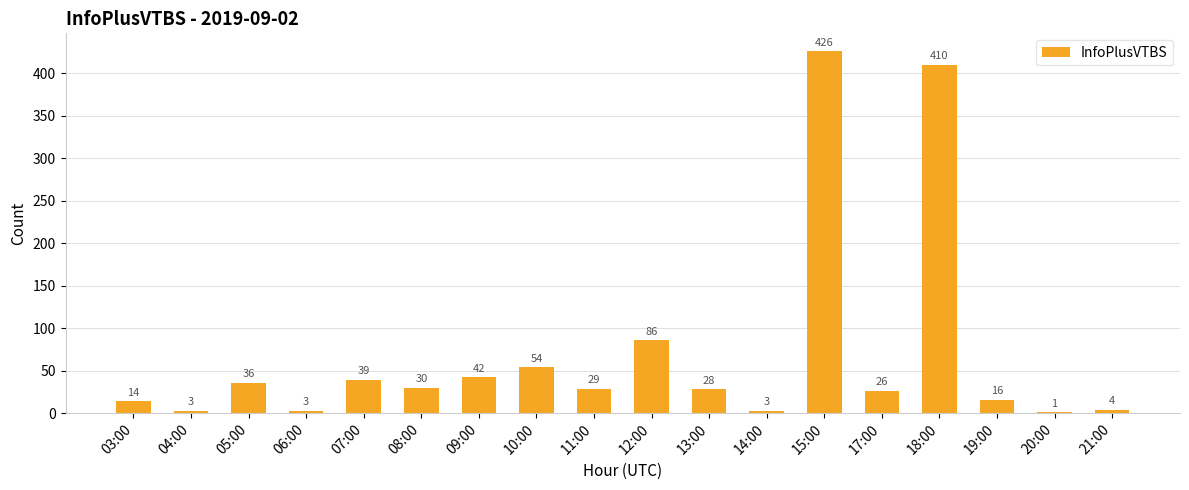

Which category has the highest value across all series?

15:00